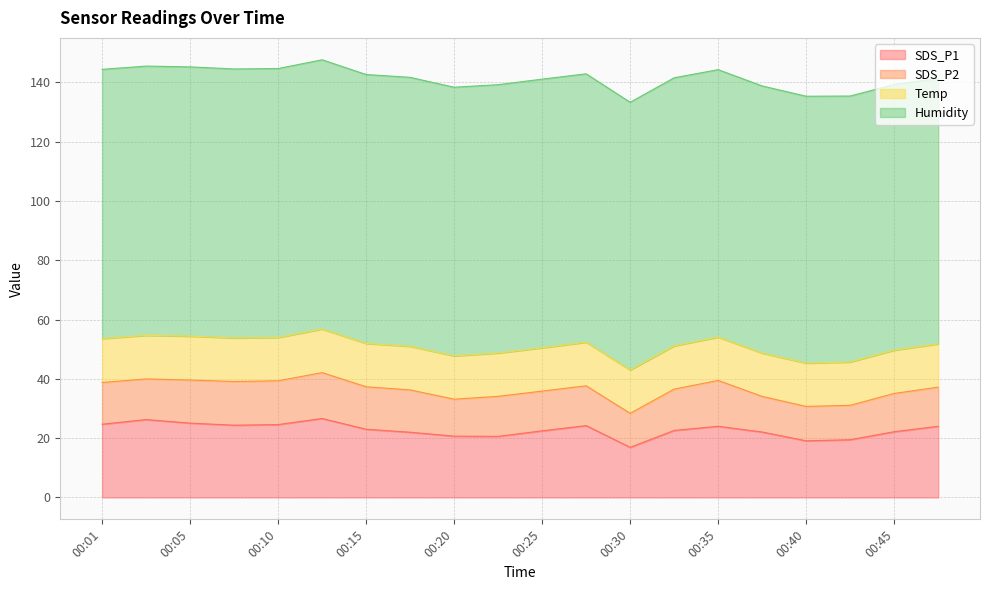

True or false: SDS_P2 and SDS_P1 cross at least once.

False